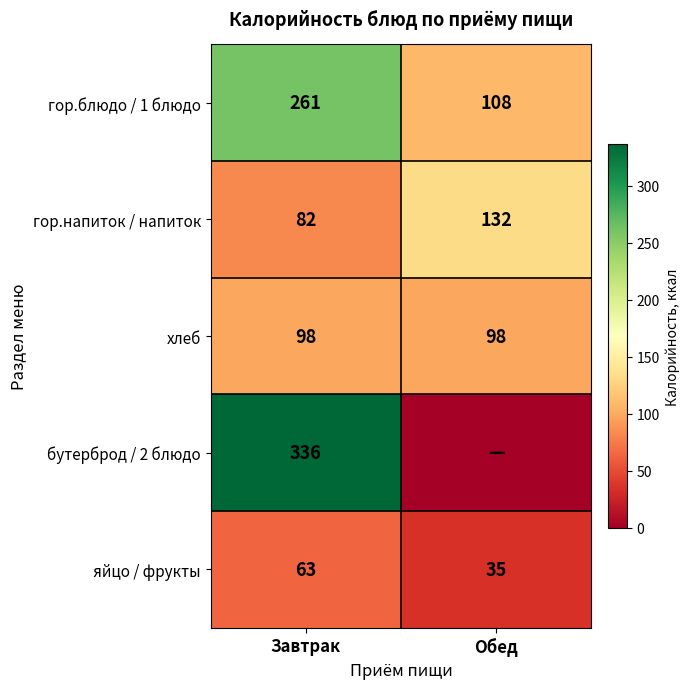

What is the sum of the хлеб values at Завтрак and Обед?

196